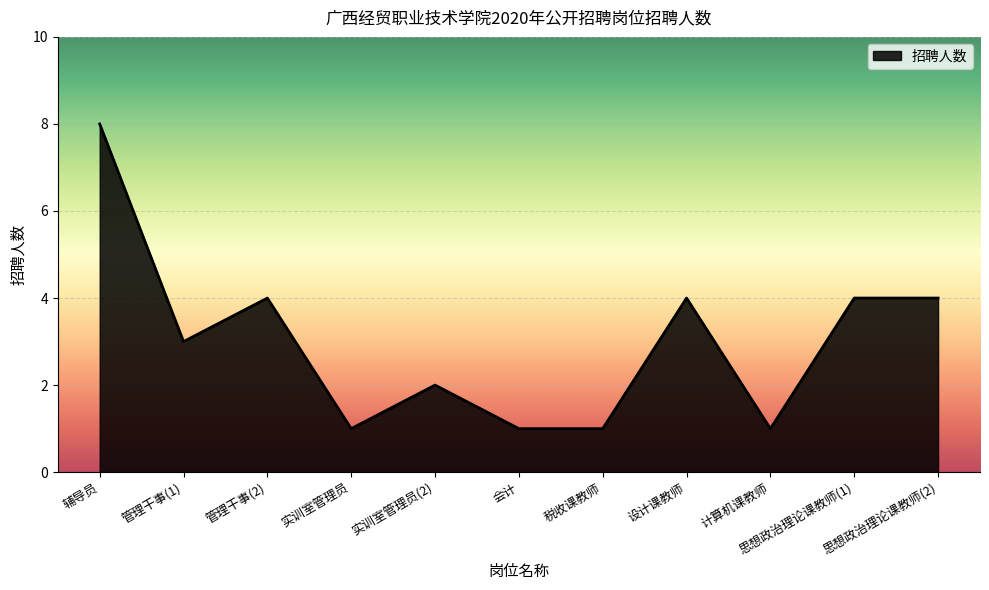

Reading right to left, transcribe all the data shown in this chart.

思想政治理论课教师(2)=4	思想政治理论课教师(1)=4	计算机课教师=1	设计课教师=4	税收课教师=1	会计=1	实训室管理员(2)=2	实训室管理员=1	管理干事(2)=4	管理干事(1)=3	辅导员=8